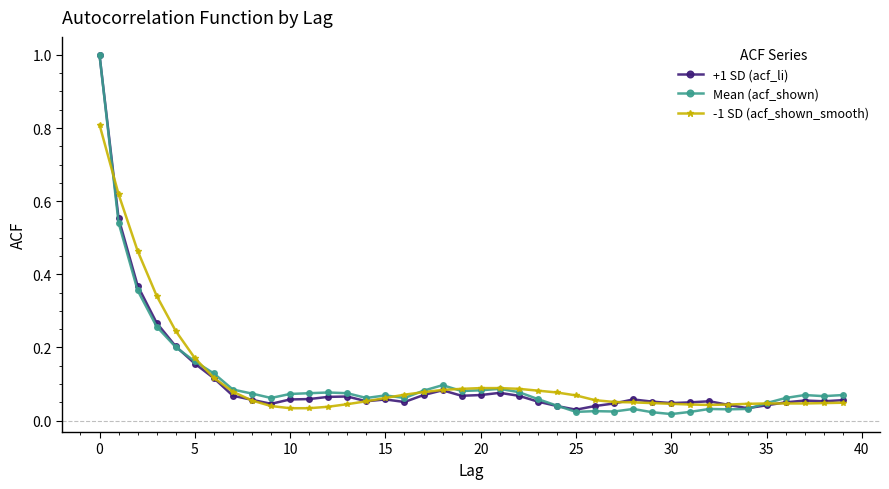

True or false: Mean (acf_shown) has more than 0 interior local peaks.

True